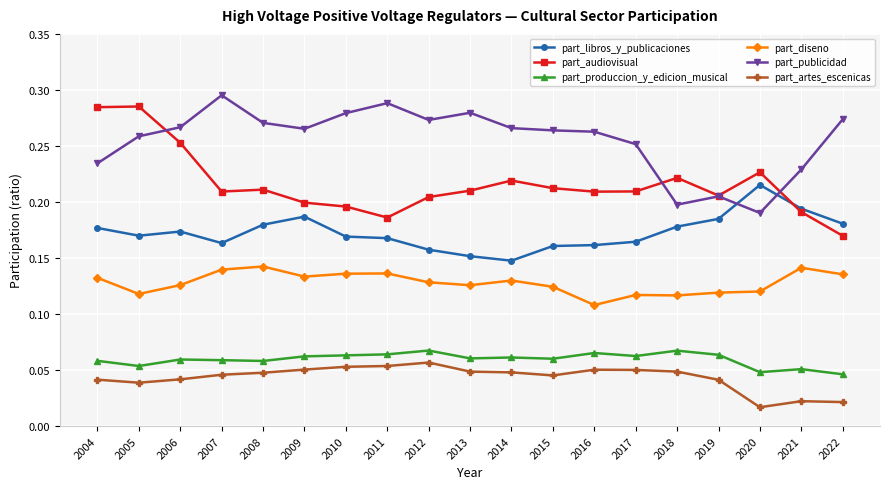

What are all the series names shown in the legend?

part_libros_y_publicaciones, part_audiovisual, part_produccion_y_edicion_musical, part_diseno, part_publicidad, part_artes_escenicas